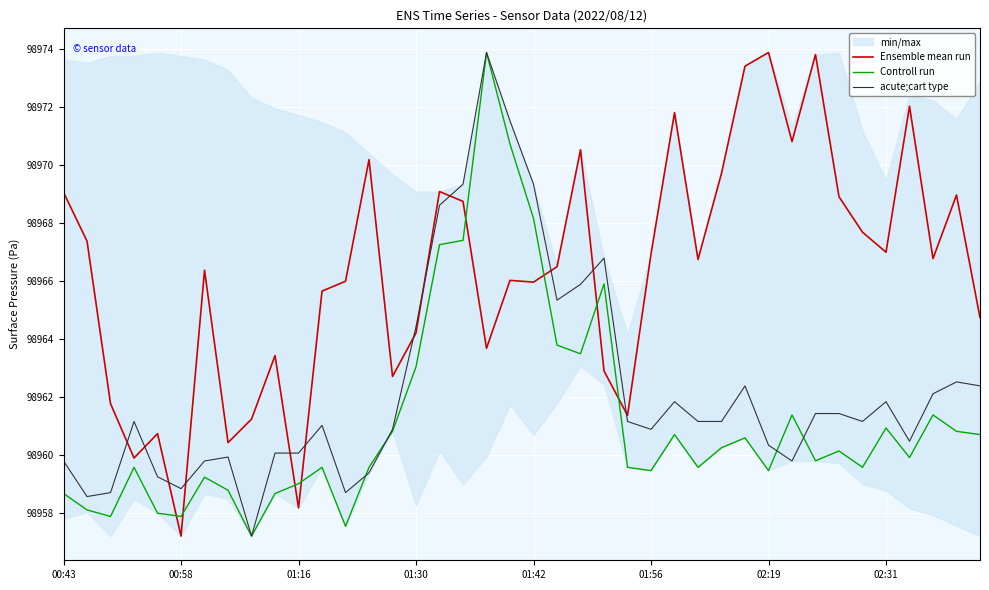

What is the highest value of the acute;cart type series?

98973.9